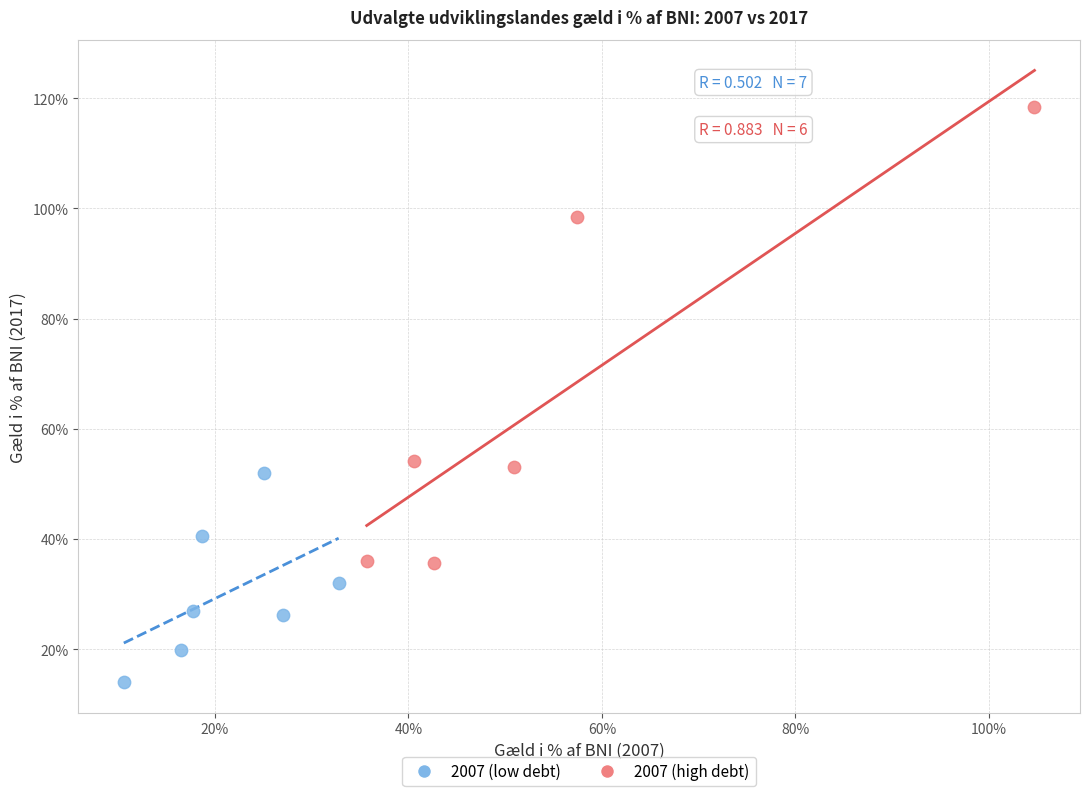

Which series reaches the maximum Y coordinate?

2007 (high debt)